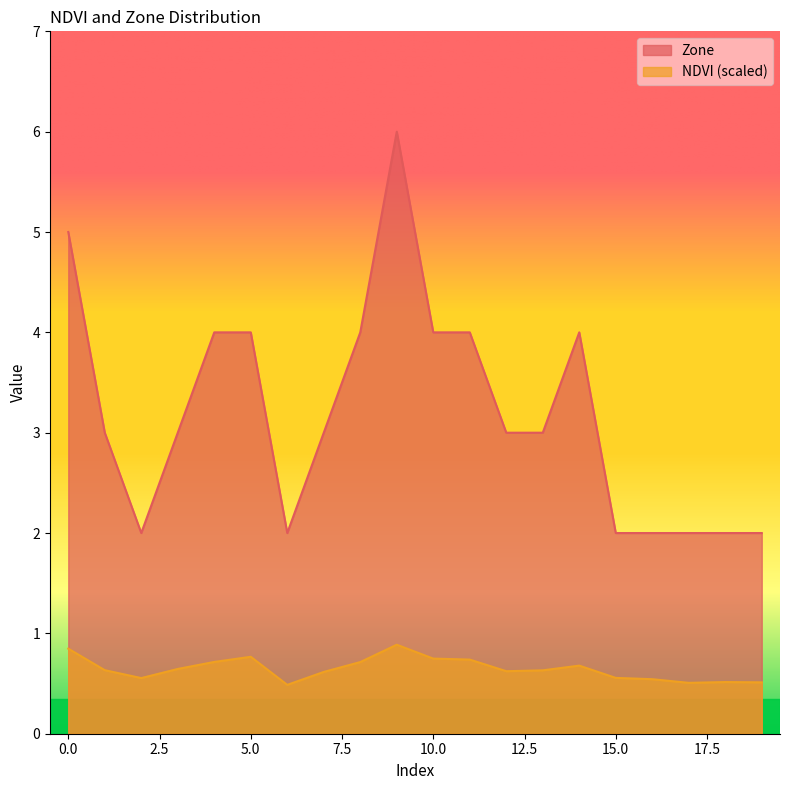

The Zone series shows 1.8 at 12. True or false?

False